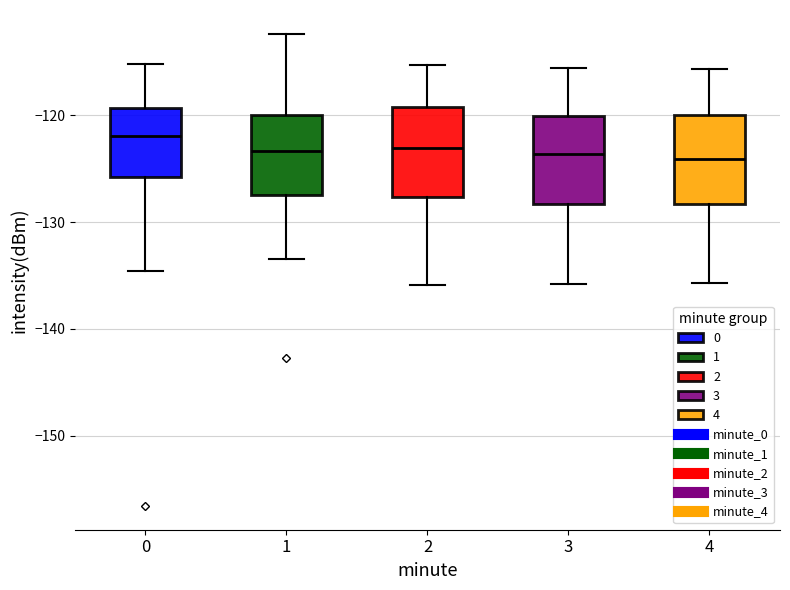

Where is the upper edge of the box at x = 3 on the y-axis? The values are not printed on the chart, so give them approximately, as read against the axis.

-120